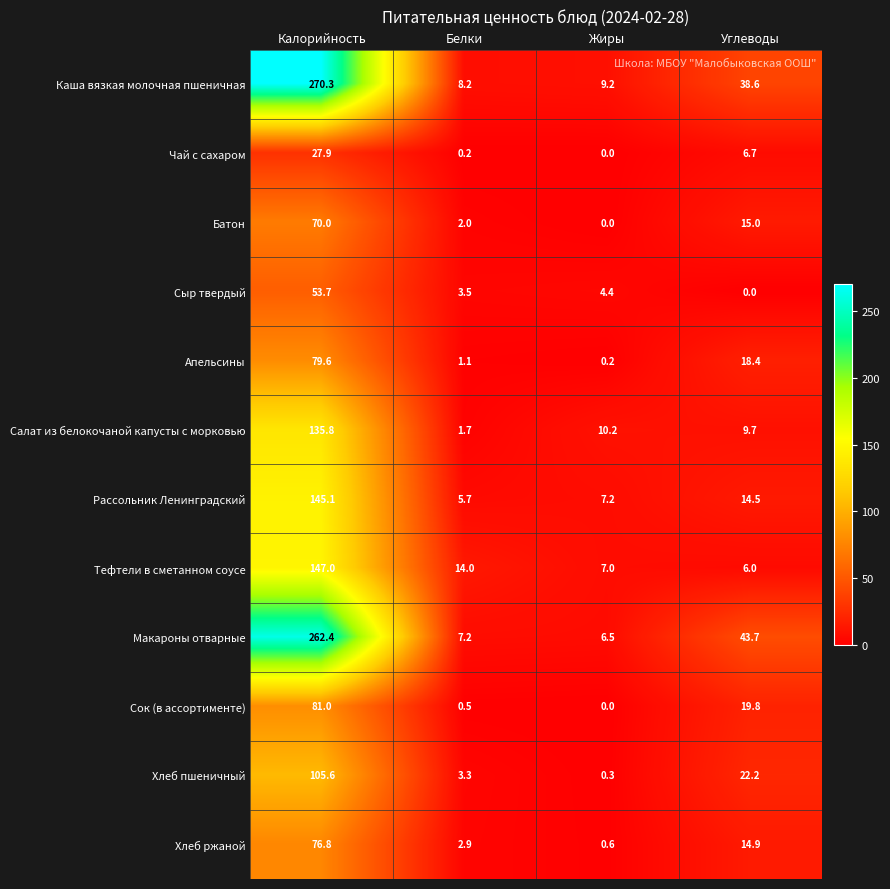

Which series has the widest spread of values?

Каша вязкая молочная пшеничная